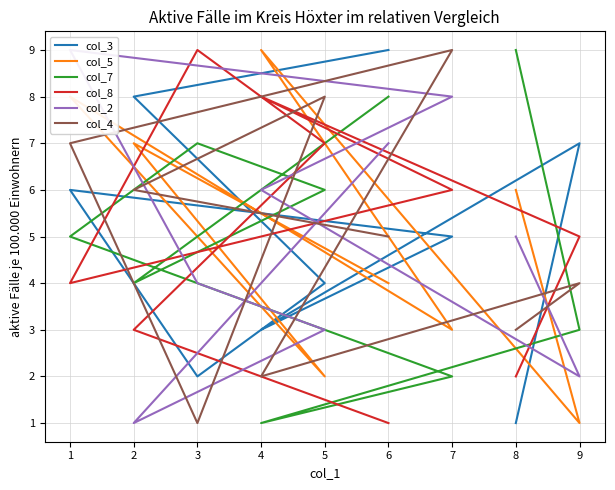

How many lines are shown in the chart?

6